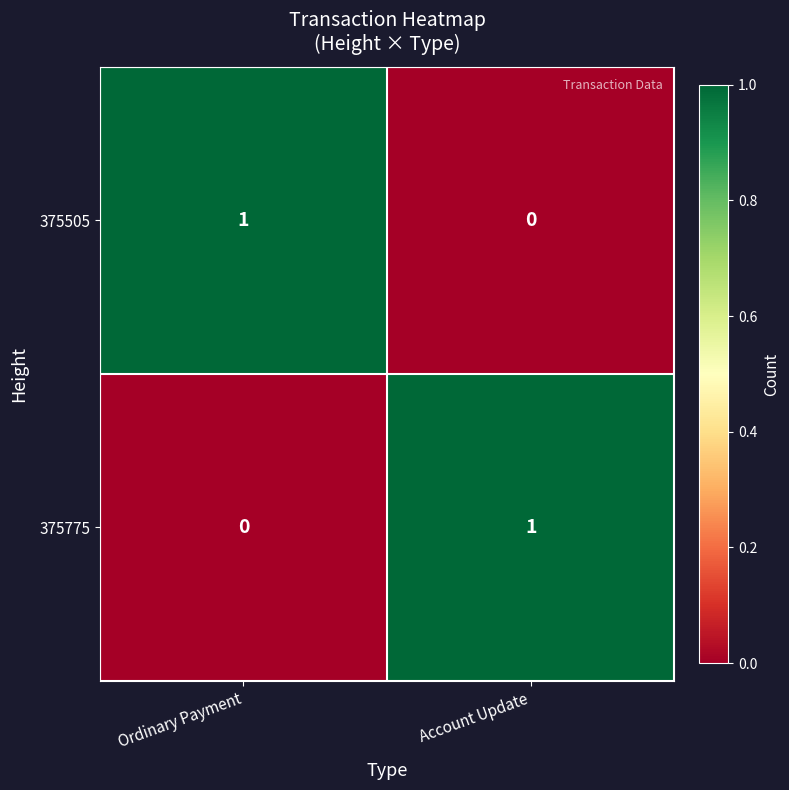

List the labels in order of 375775 value, smallest first.

Ordinary Payment, Account Update